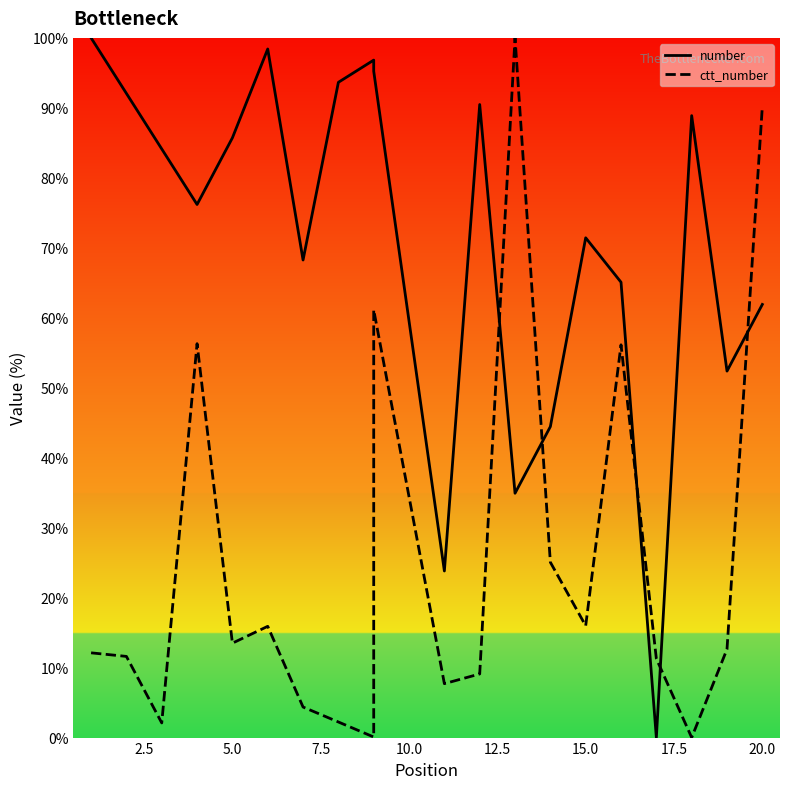

What are all the series names shown in the legend?

number, ctt_number